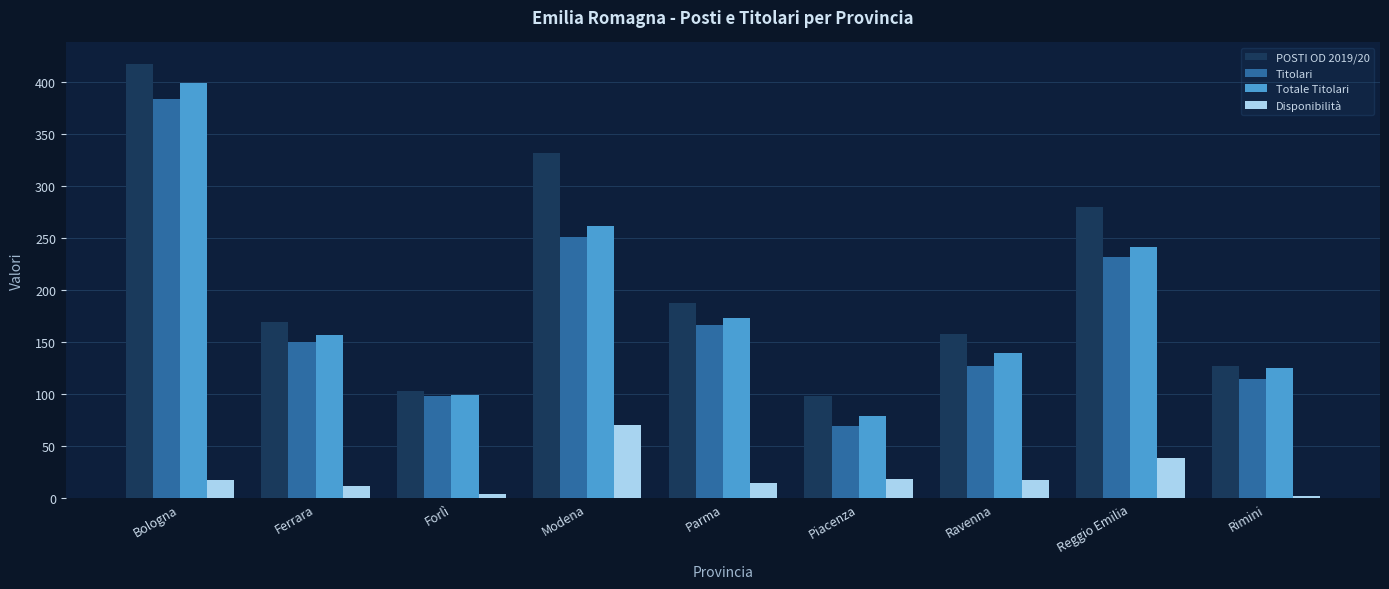

What are all the series names shown in the legend?

POSTI OD 2019/20, Titolari, Totale Titolari, Disponibilità